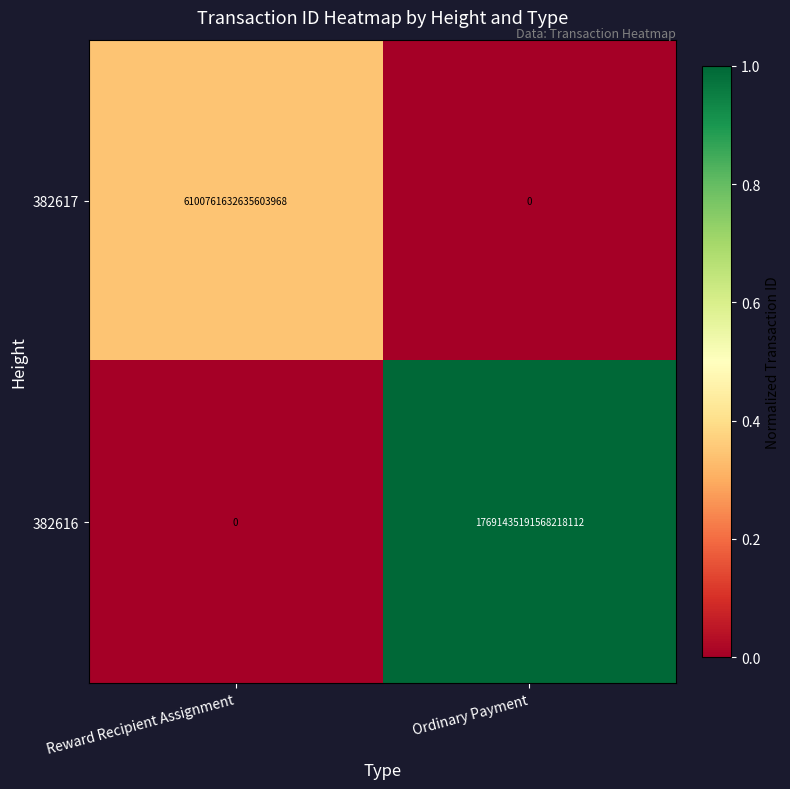

At which category is the sum across all series the highest?

Ordinary Payment